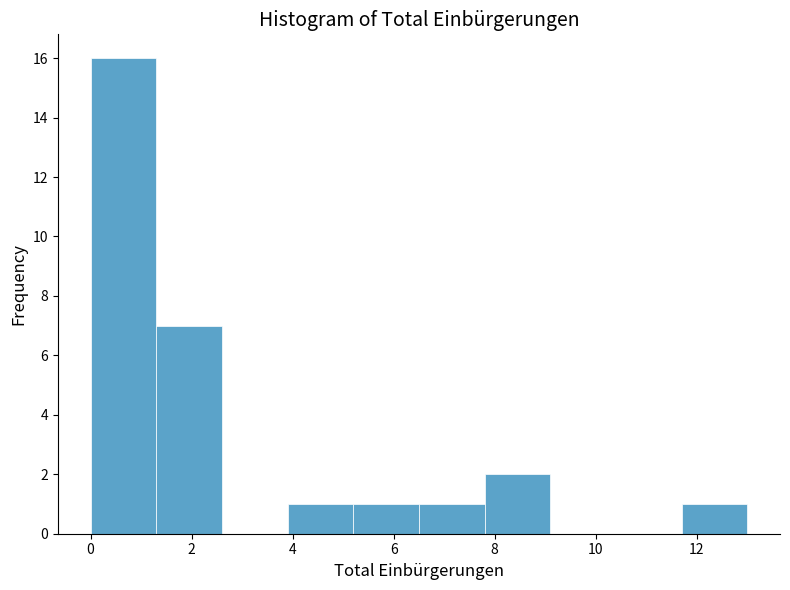

How tall is the bar that spans 1.3 to 2.6 on the x-axis? Neither the bar edges nor the heights are printed on the chart, so give them approximately, as read against the axes.

7